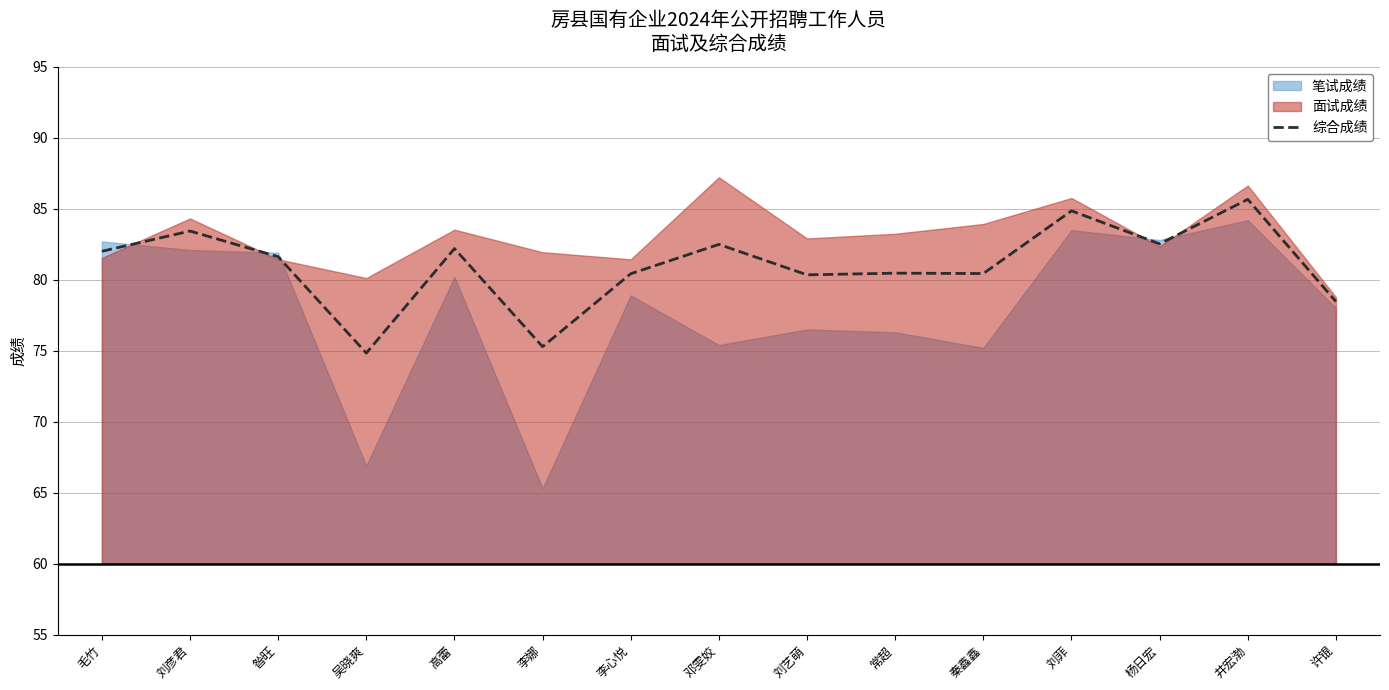

Reading left to right, extract all data points from this chart.

毛竹=82.0	刘彦君=83.4	昝旺=81.6	吴晓爽=74.8	高蕾=82.2	李娜=75.3	李心悦=80.4	邓雯姣=82.5	刘艺萌=80.3	常超=80.5	秦鑫鑫=80.4	刘菲=84.9	杨日宏=82.5	井宏渤=85.7	许锟=78.5